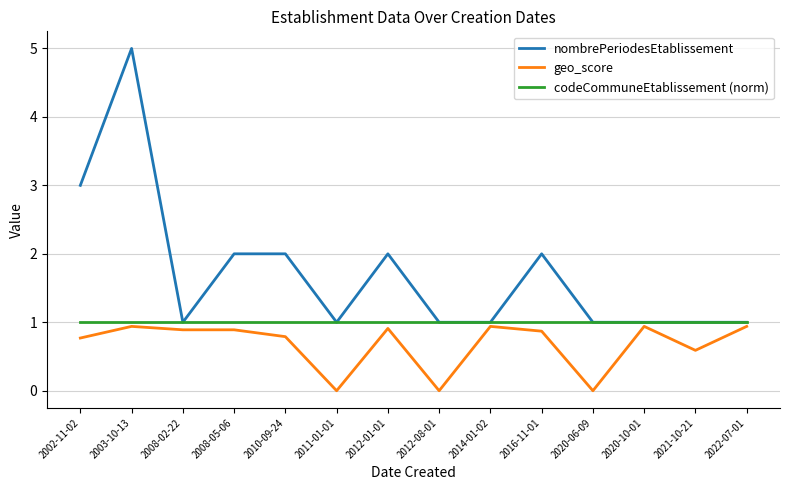

True or false: codeCommuneEtablissement (norm) has a value of 1.5 at 2012-08-01.

False